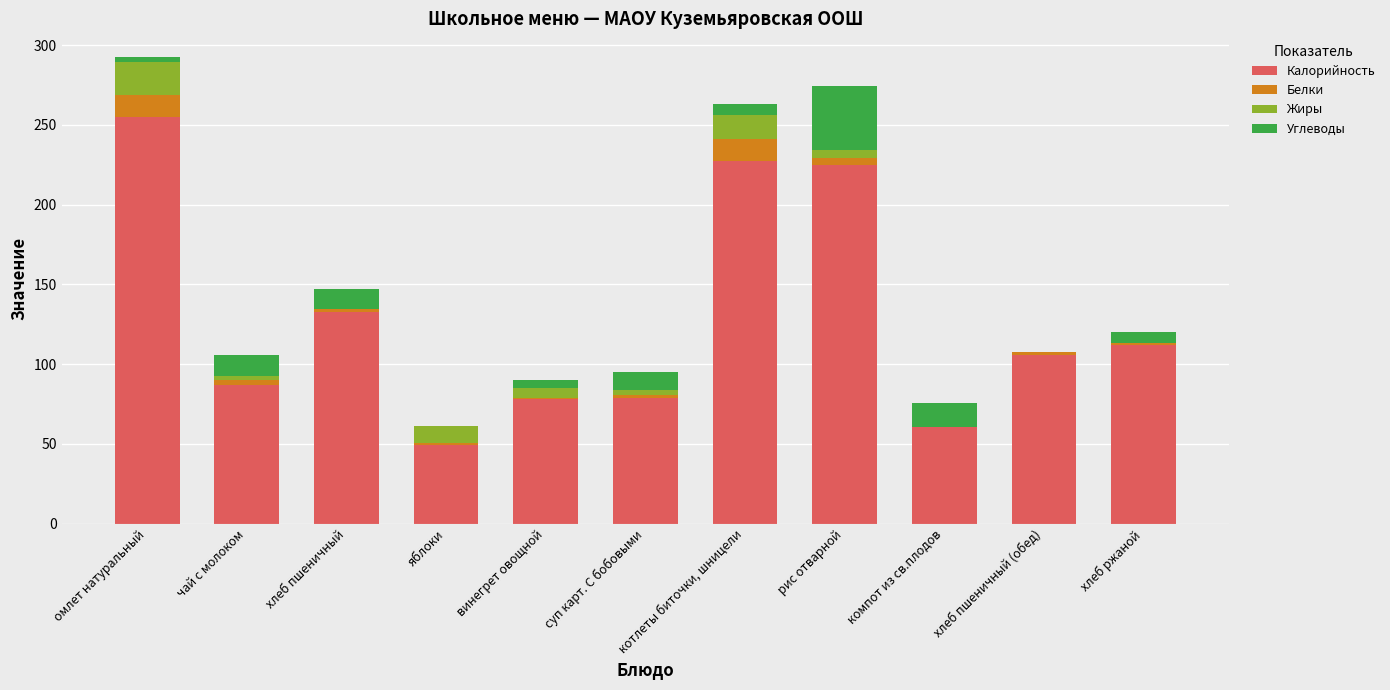

What is the total value across all series at хлеб ржаной?

120.4